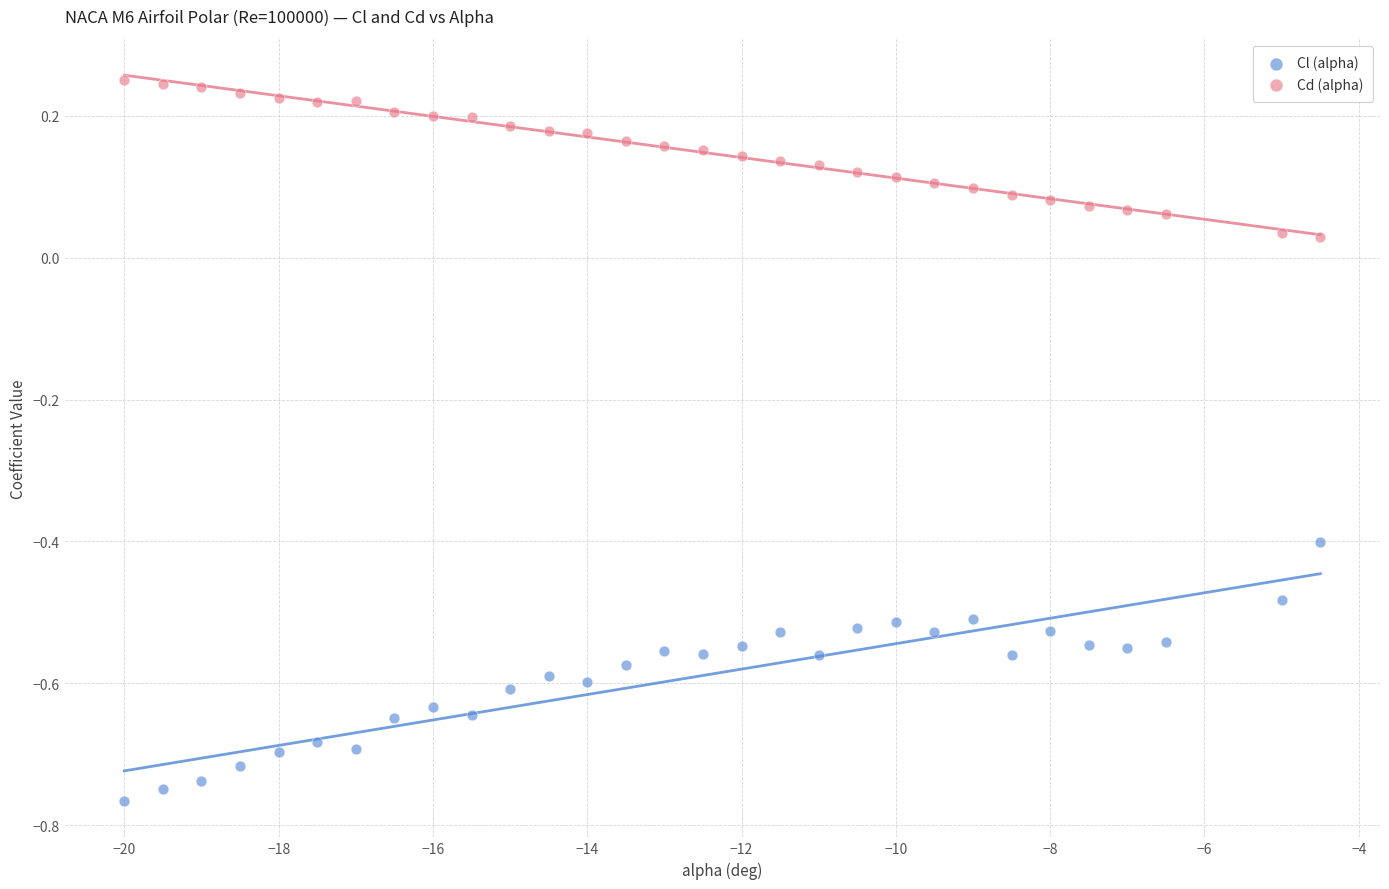

Which series reaches the maximum Y coordinate?

Cd (alpha)